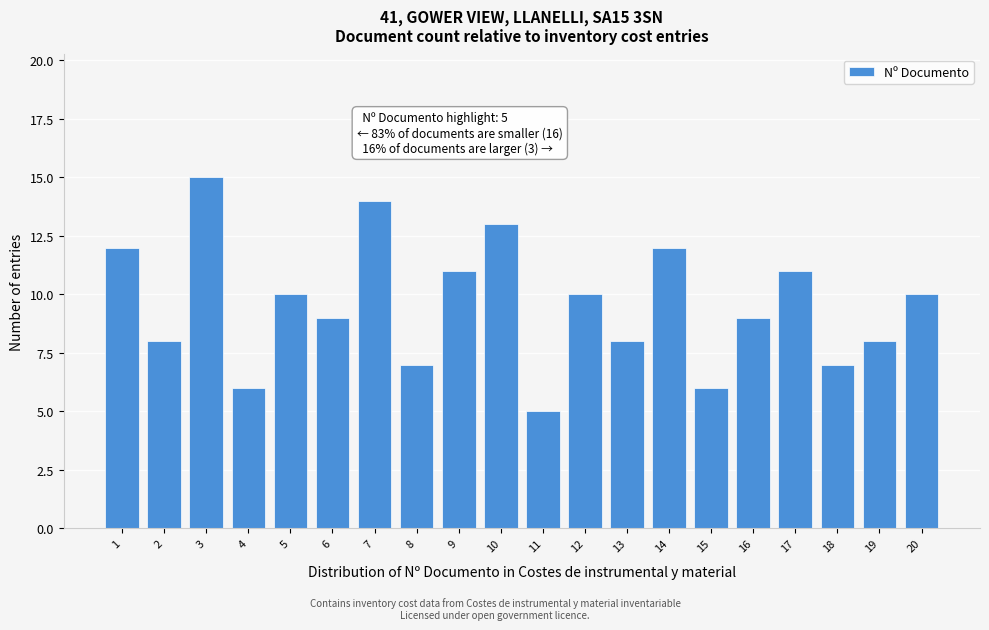

Reading right to left, what are all the values shown in this chart?

20=10	19=8	18=7	17=11	16=9	15=6	14=12	13=8	12=10	11=5	10=13	9=11	8=7	7=14	6=9	5=10	4=6	3=15	2=8	1=12